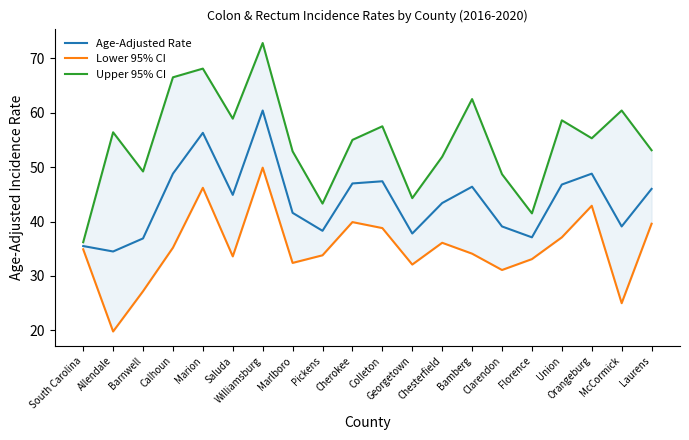

Is the value of Lower 95% CI at Florence greater than the value of Upper 95% CI at Cherokee?

No